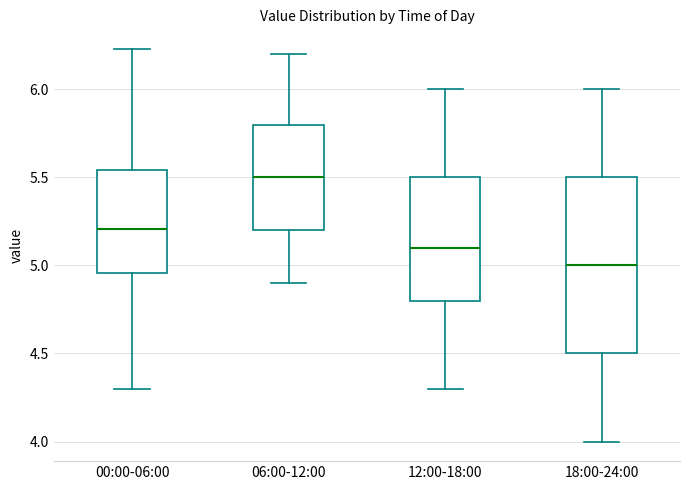

Which box is the tallest, from its lower edge to its upper edge?

18:00-24:00